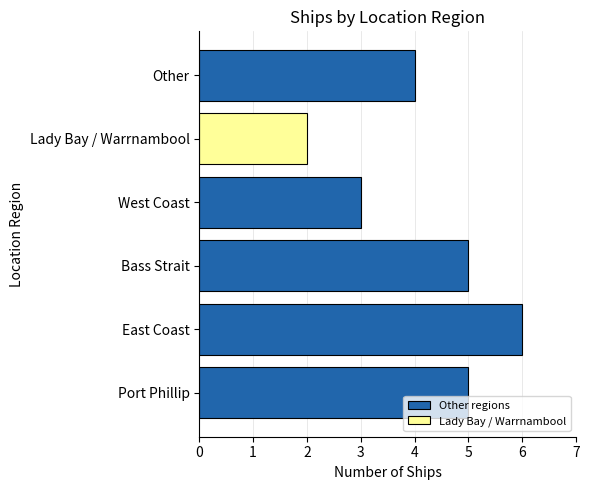

Count the values in the range 3 to 5.

4